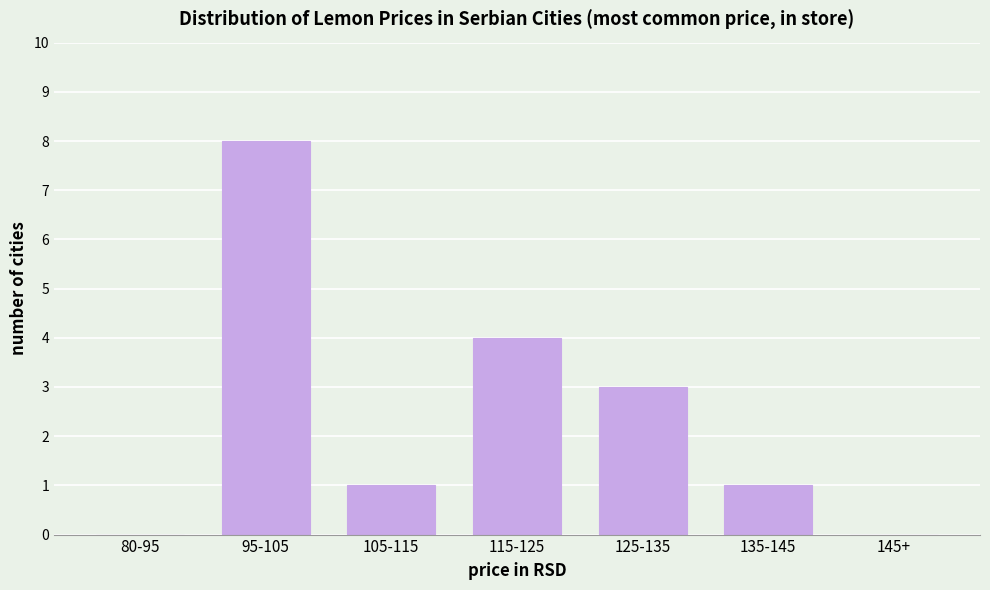

What is the sum of the values at 95-105 and 115-125?

12